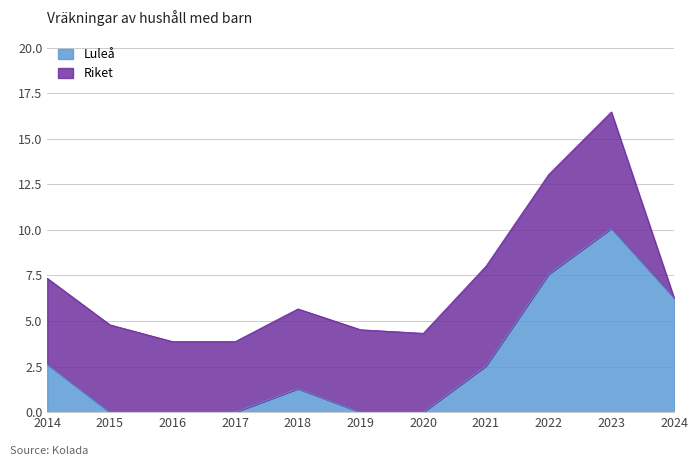

List the labels in order of value, smallest first.

2015, 2016, 2017, 2019, 2020, 2018, 2021, 2014, 2024, 2022, 2023